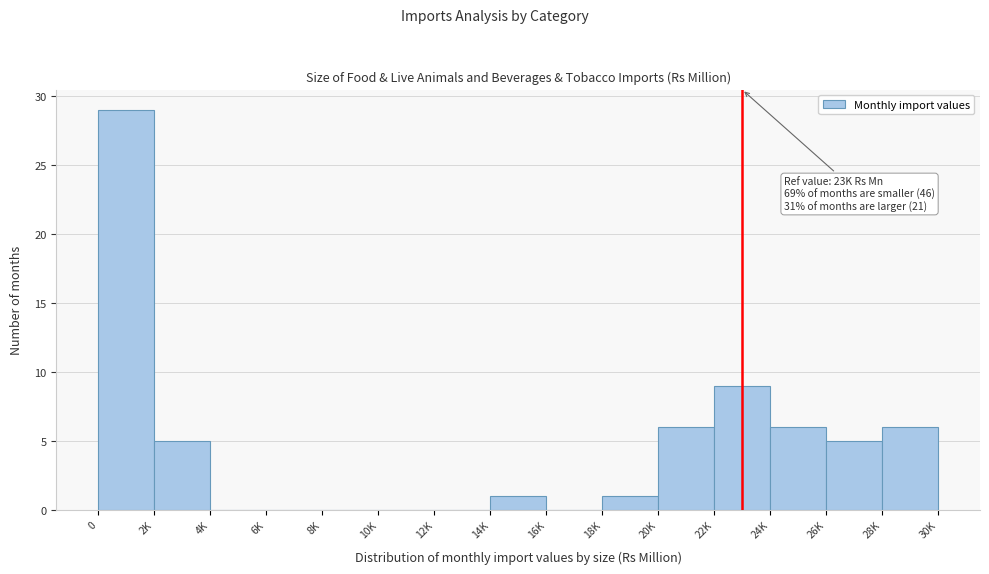

Reading right to left, list all the values displayed in this chart.

28K=6	26K=5	24K=6	22K=9	20K=6	18K=1	16K=0	14K=1	12K=0	10K=0	8K=0	6K=0	4K=0	2K=5	0=29